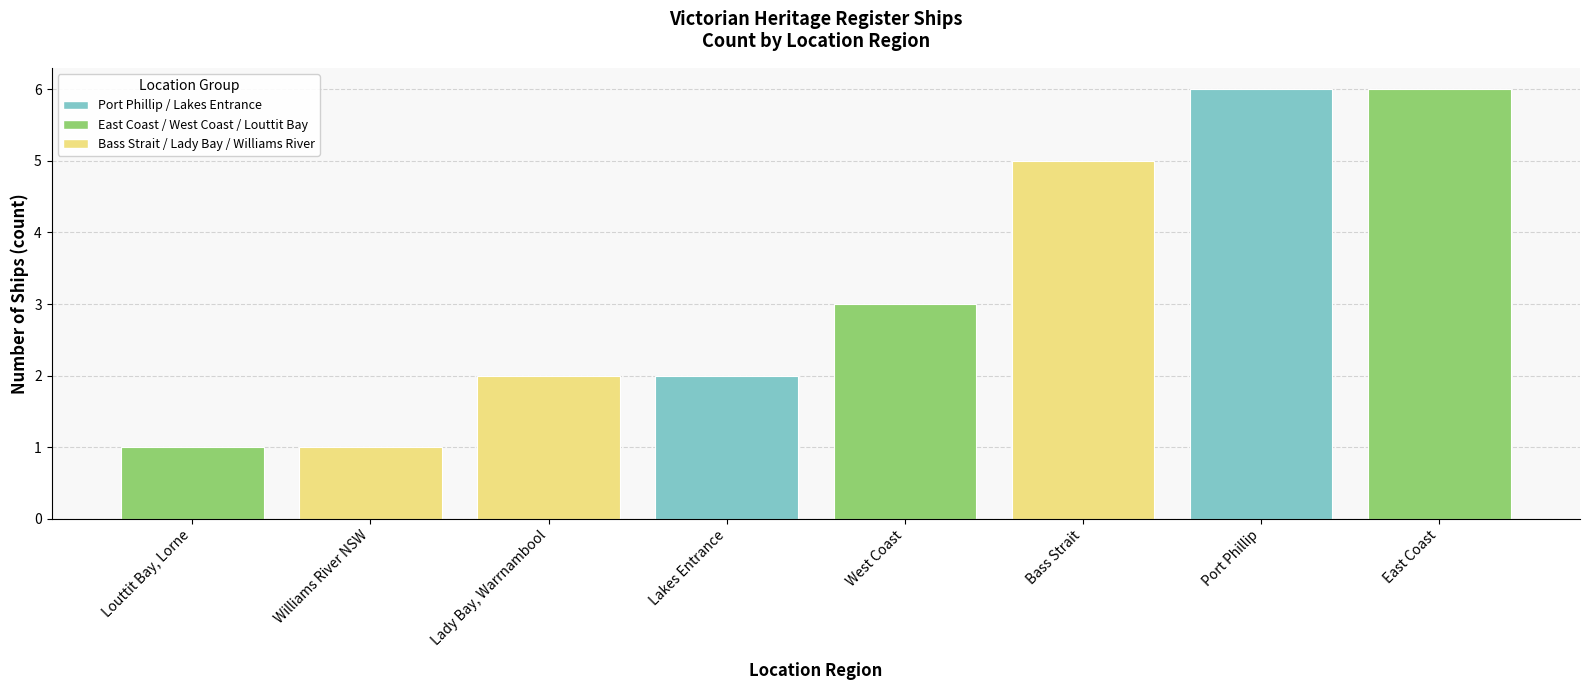

What is the sum of the values at East Coast and West Coast?

9